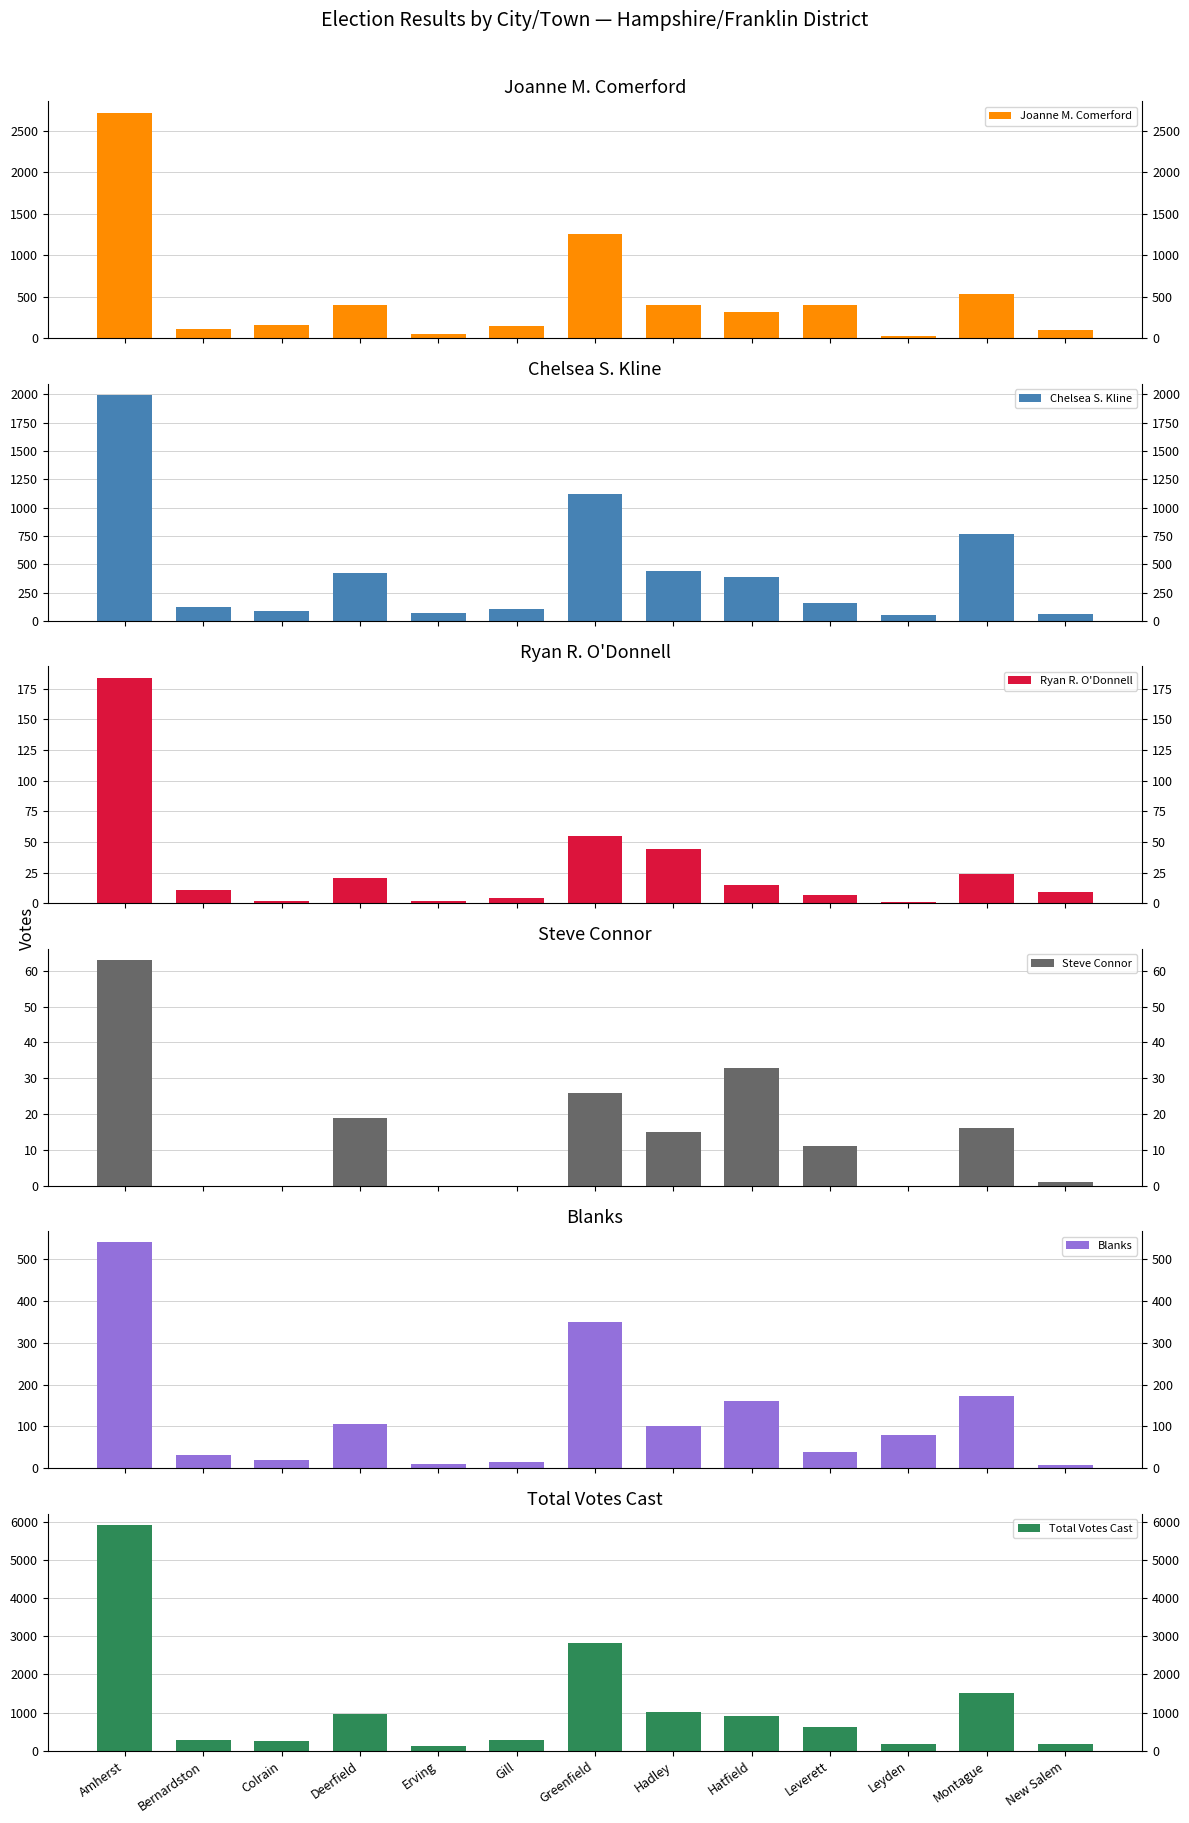

What is the sum of all Steve Connor values?

184